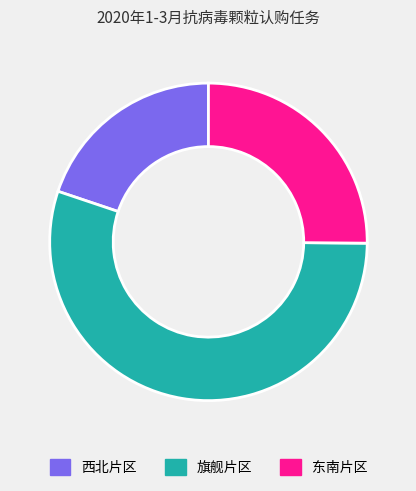

Rank the categories by value from lowest to highest.

西北片区, 东南片区, 旗舰片区